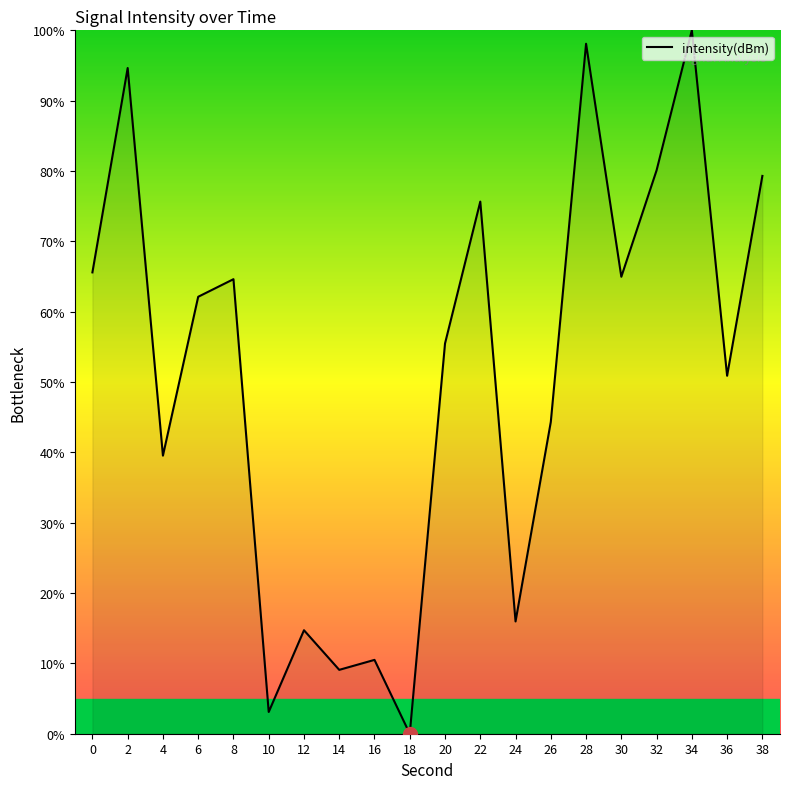

What value does the data have at 36?

50.9